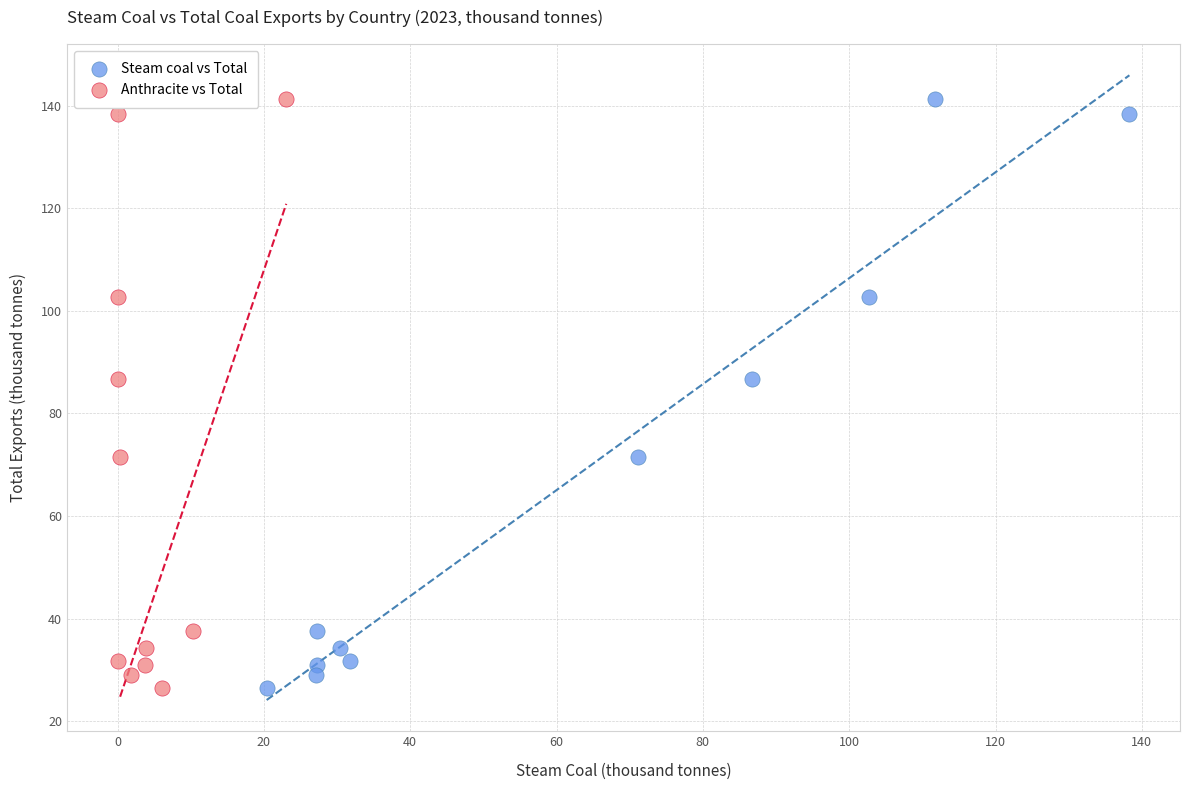

What are all the series names shown in the legend?

Steam coal vs Total, Anthracite vs Total